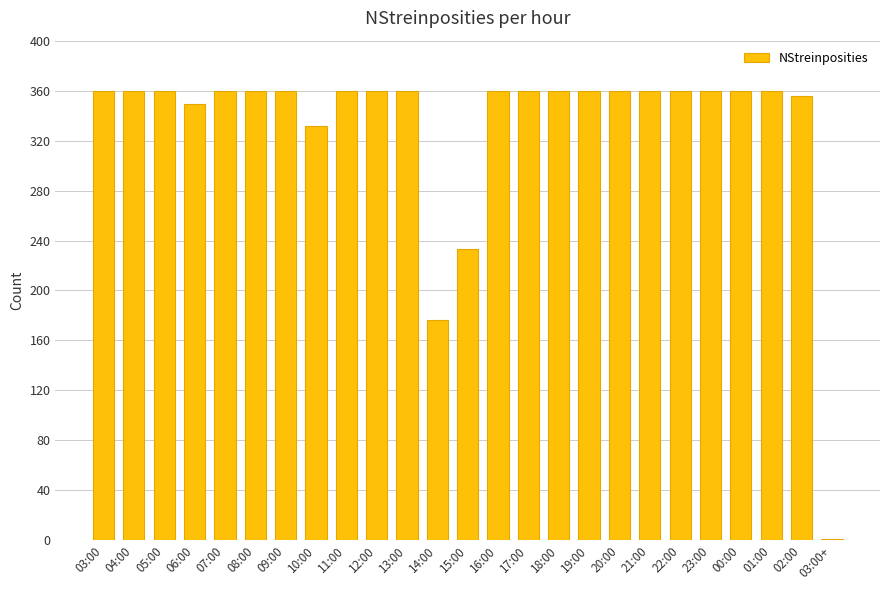

What is the sum of all values?

8287